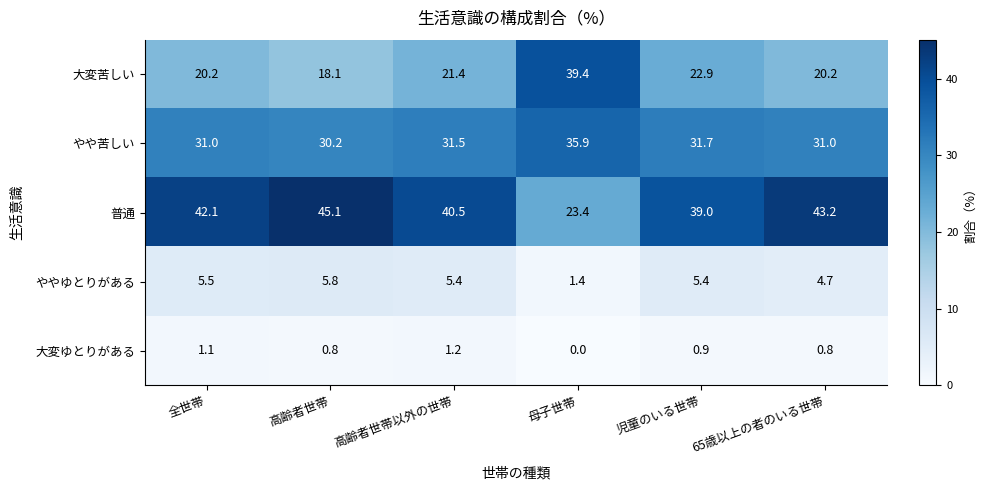

What is the average value of the ややゆとりがある series?

4.7